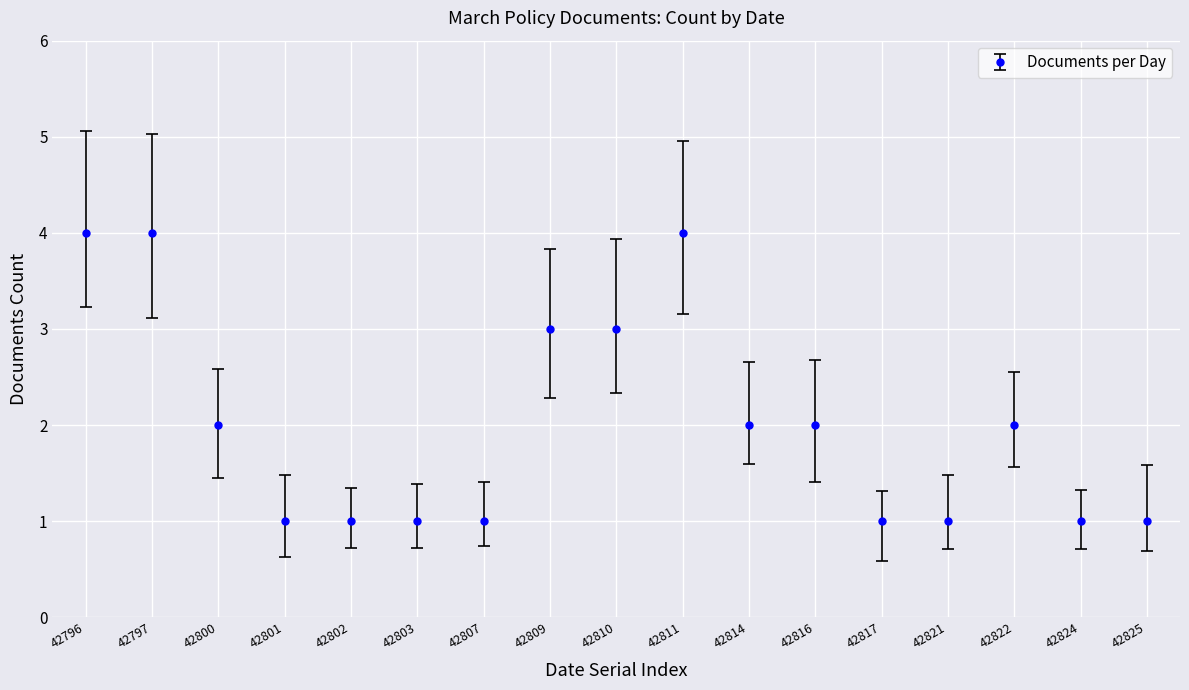

What is the change in value from 42796 to 42821?

-3